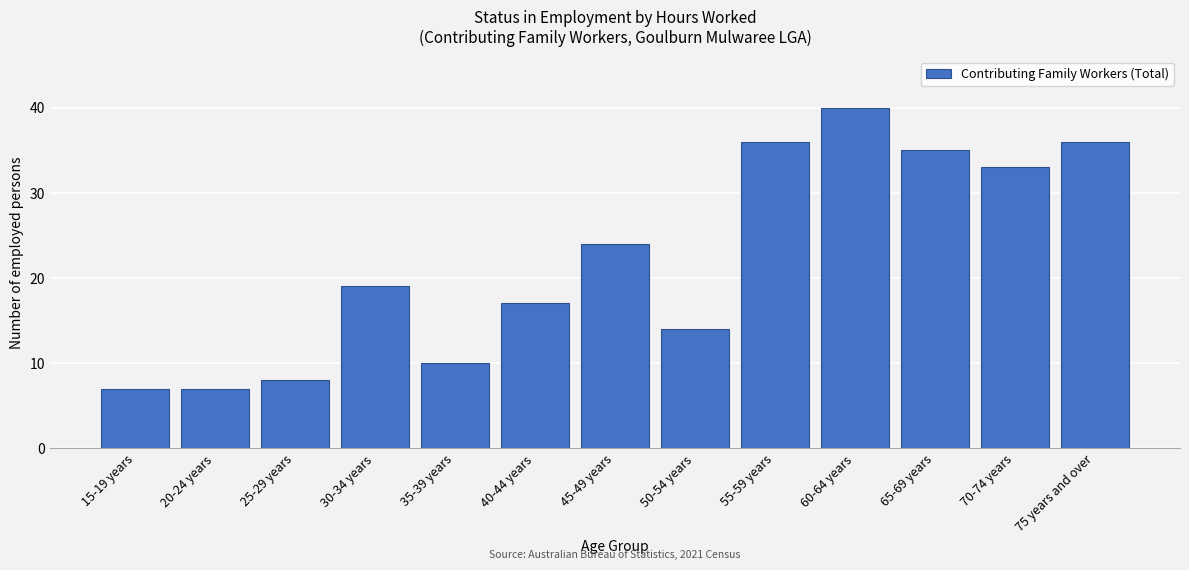

Reading left to right, list all the values displayed in this chart.

7	7	8	19	10	17	24	14	36	40	35	33	36